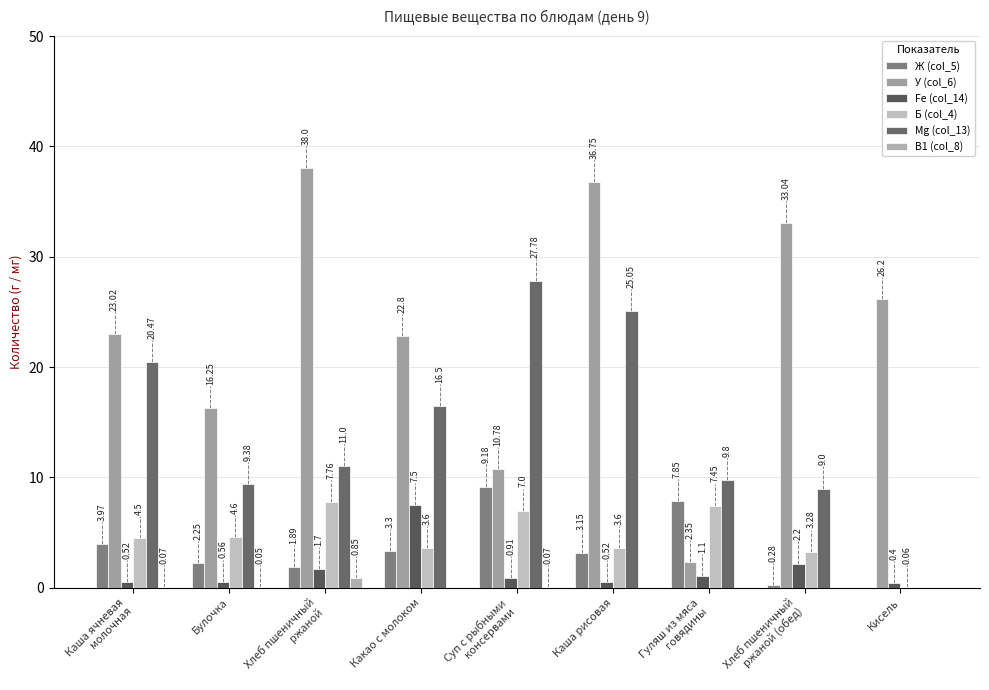

How many positive values does the B1 (col_8) series have?

4